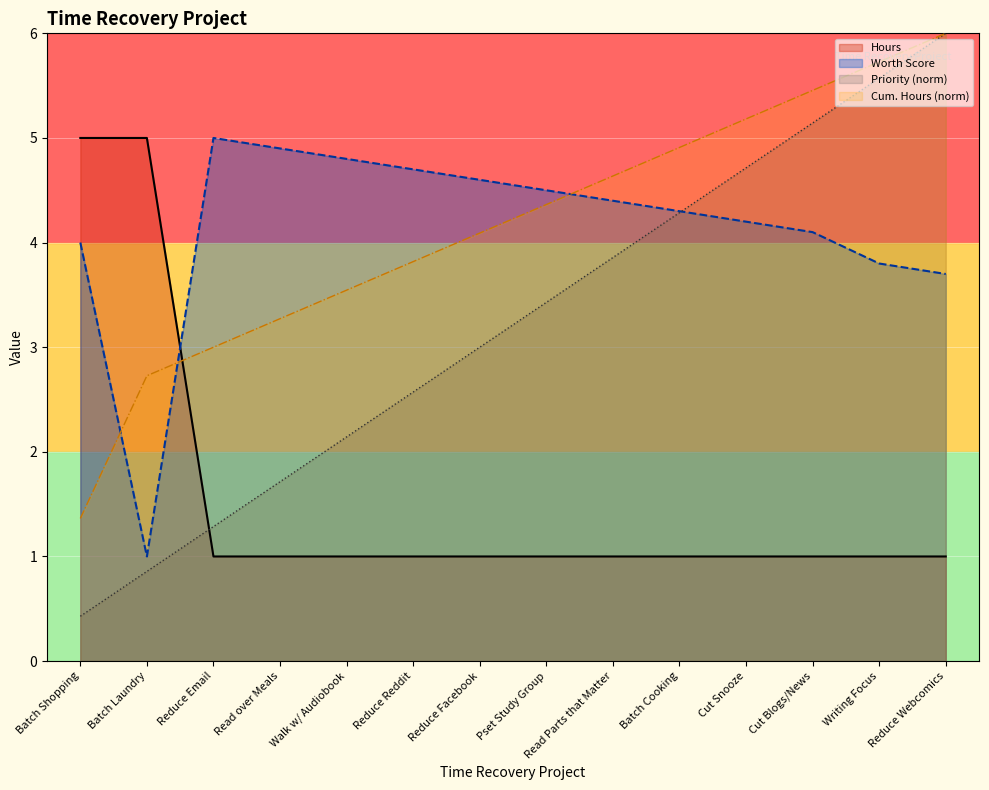

Is the value of Priority at Read over Meals greater than the value of Cumulative Hours at Reduce Webcomics?

No